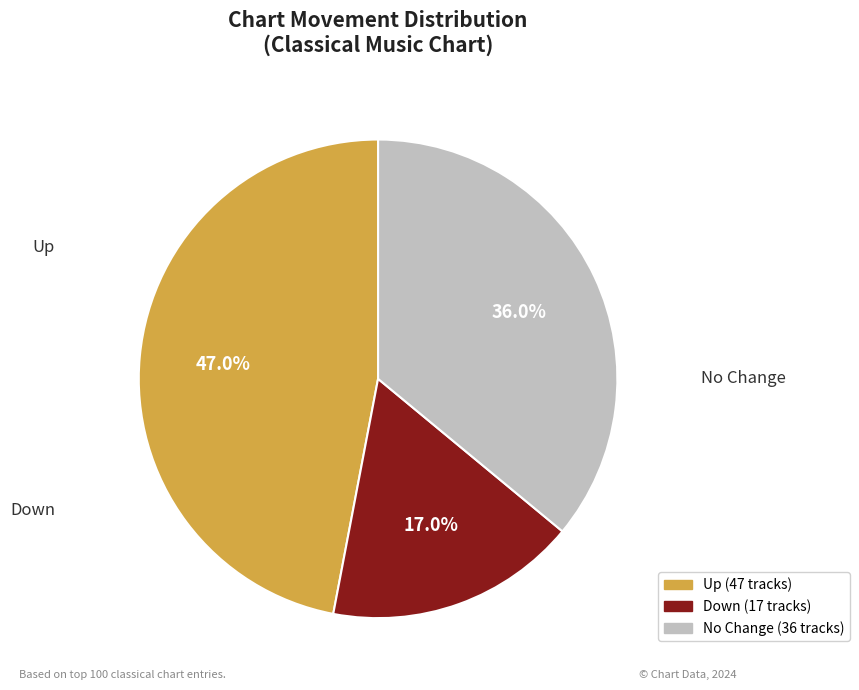

Count the number of slices in the pie.

3